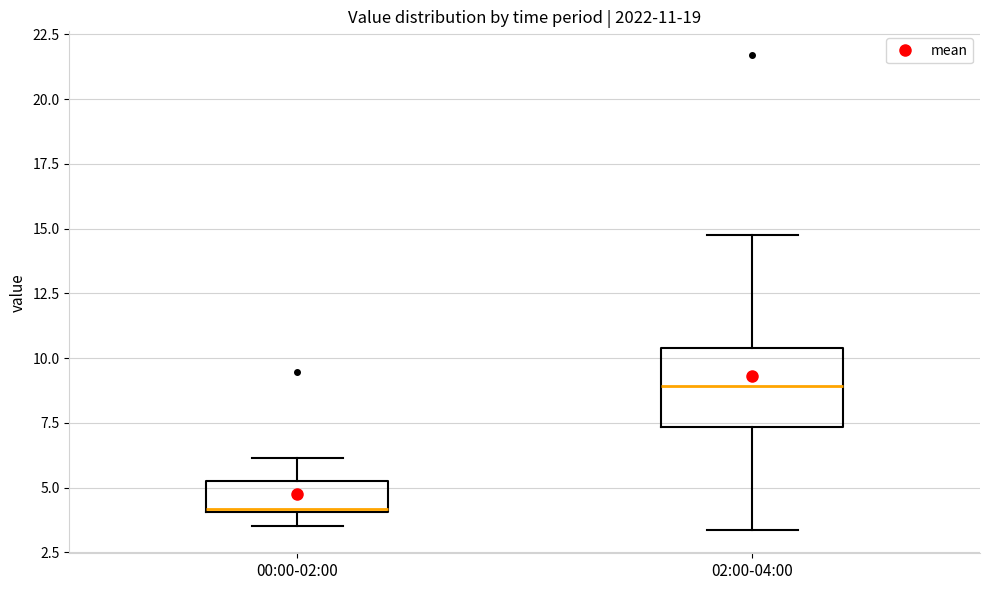

Which box is the tallest, from its lower edge to its upper edge?

02:00-04:00